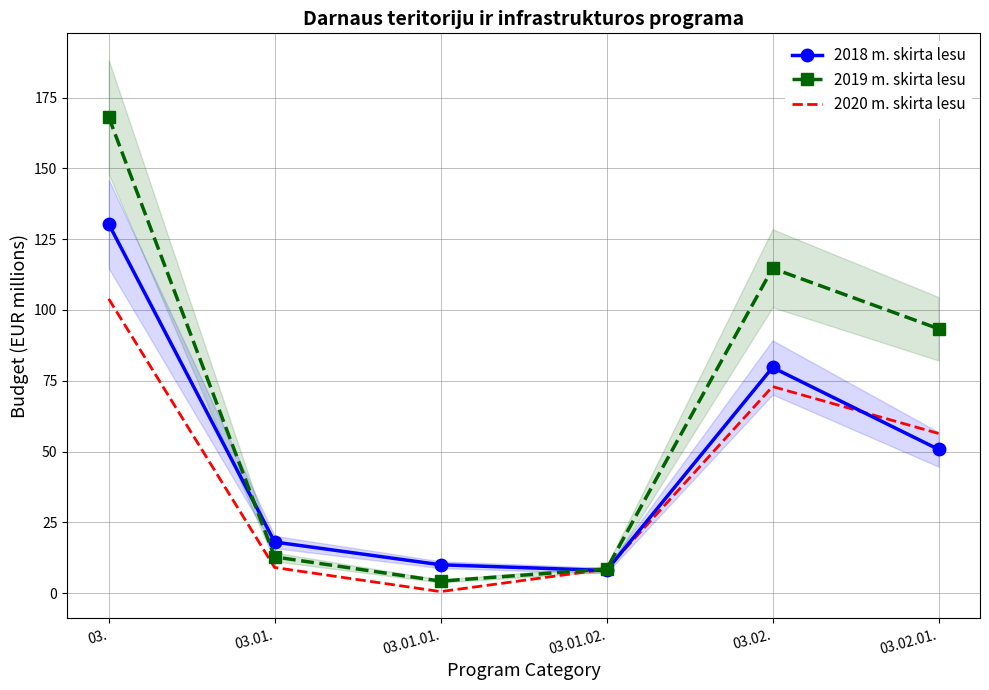

How many intersections are there between 2018 m. skirta lesu and 2020 m. skirta lesu?

3